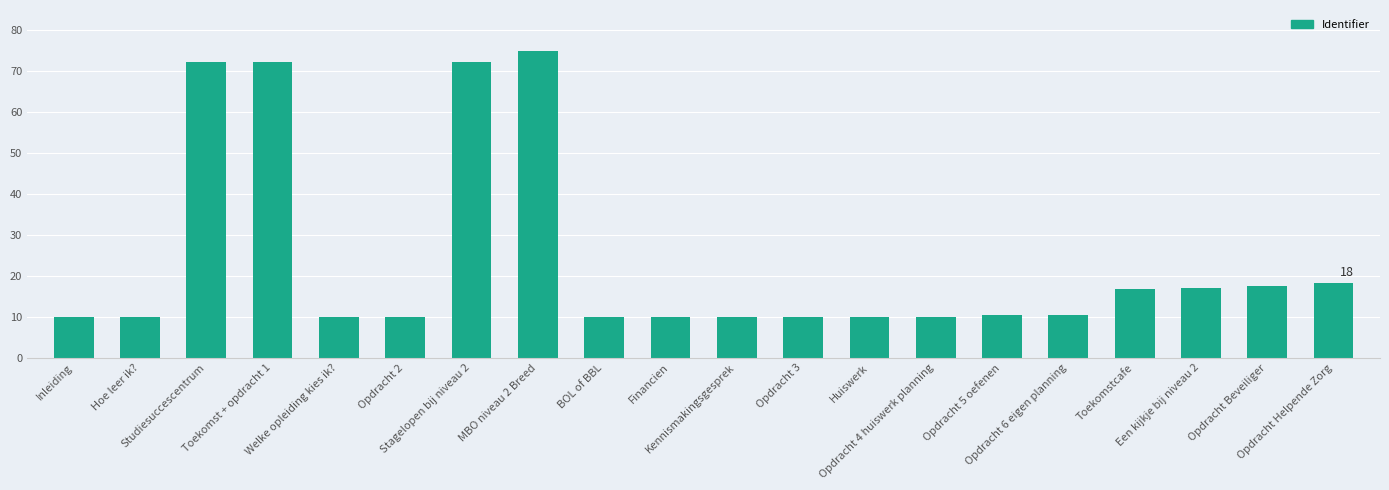

How many bars are there in total?

20